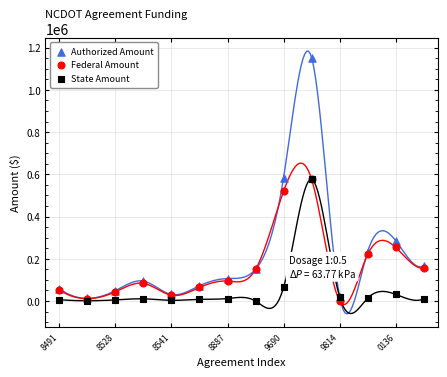

Which series reaches the maximum Y coordinate?

Authorized Amount